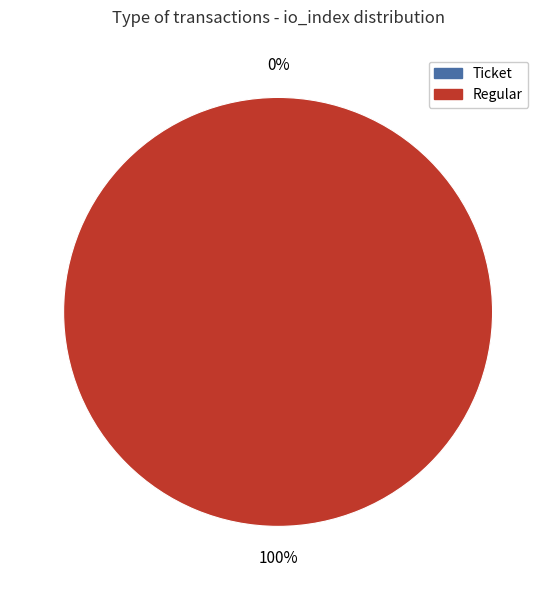

Is there any slice that represents more than half of the pie?

Yes